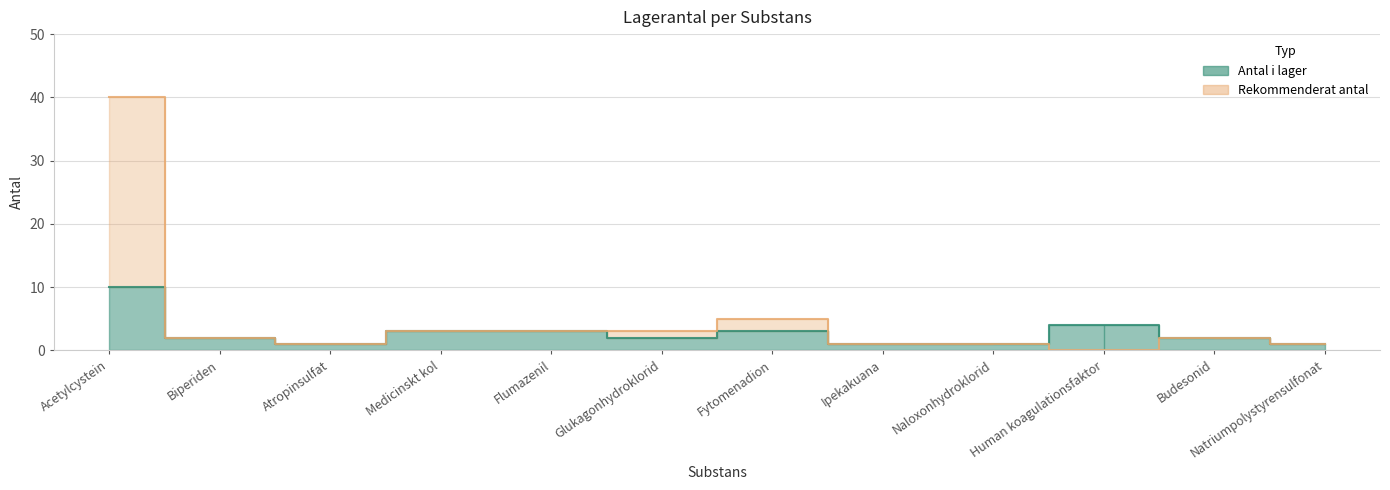

Reading left to right, what are all the values shown in this chart?

Antal i lager: 10	2	1	3	3	2	3	1	1	4	2	1
Rekommenderat antal: 40	2	1	3	3	3	5	1	1	0	2	1